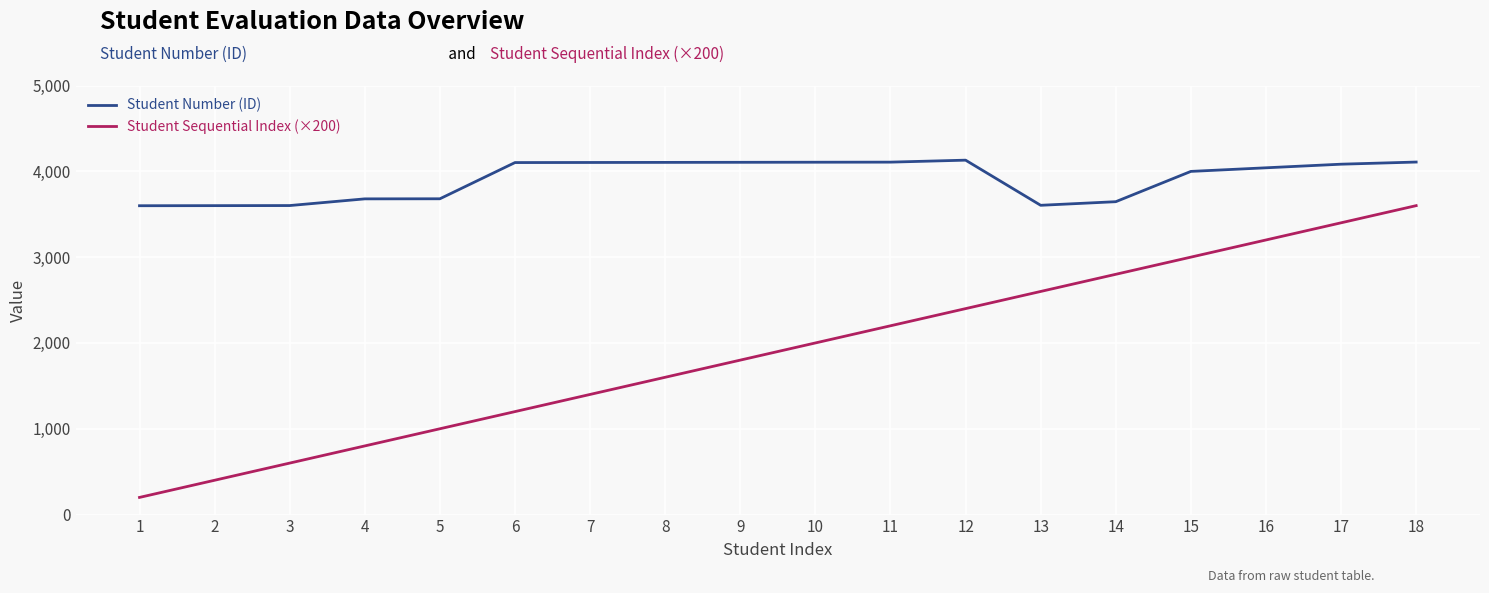

Rank the series at 3 from lowest to highest value.

Student Sequential Index (×200), Student Number (ID)